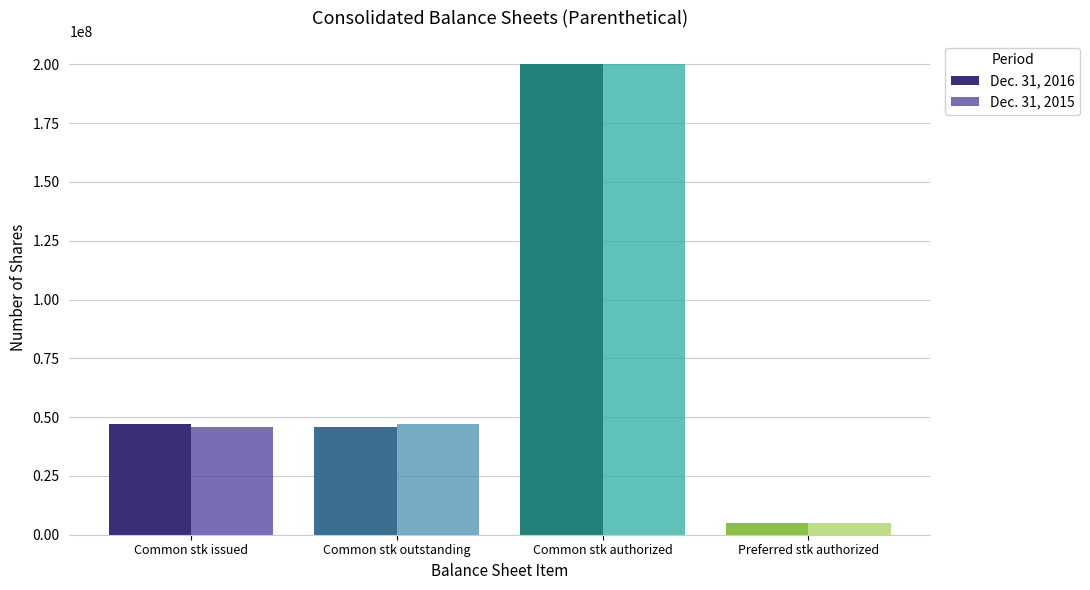

What is the difference between the maximum and minimum values in the Dec. 31, 2015 series?

195000000